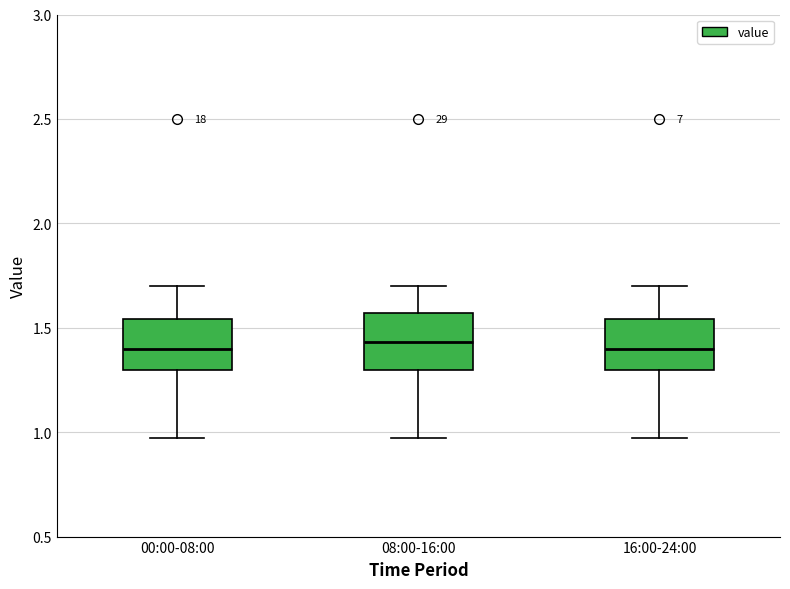

Where does the median line of the box for 16:00-24:00 sit on the y-axis? The values are not printed on the chart, so give them approximately, as read against the axis.

1.40